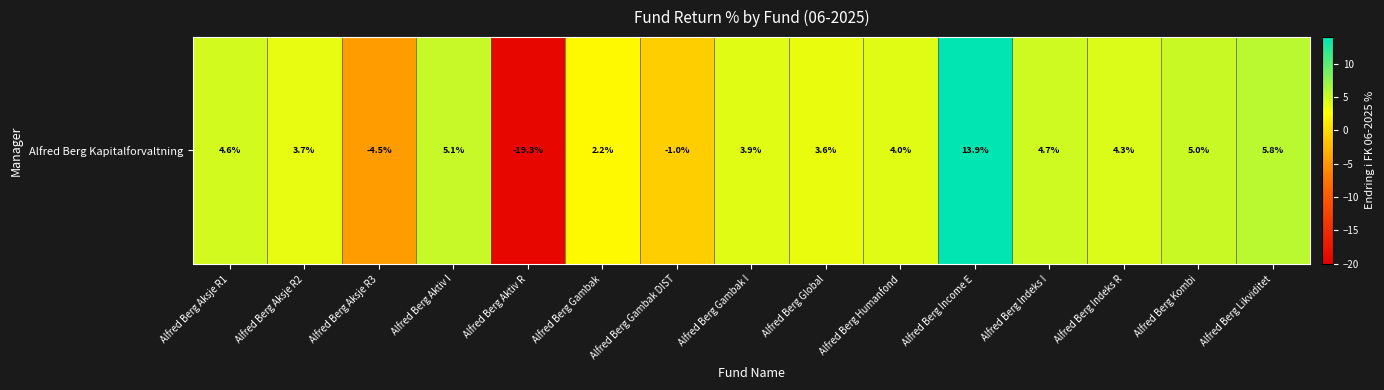

Reading left to right, transcribe all the data shown in this chart.

4.6	3.7	-4.5	5.1	-19.3	2.2	-1.0	3.9	3.6	4.0	13.9	4.7	4.3	5.0	5.8